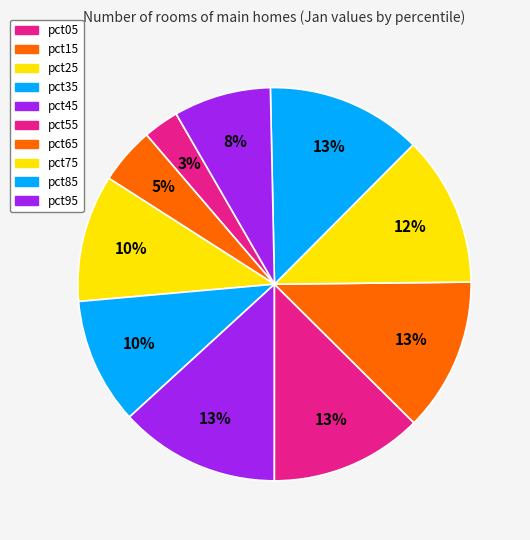

To the nearest percent, what portion does pct35 represent?

10%